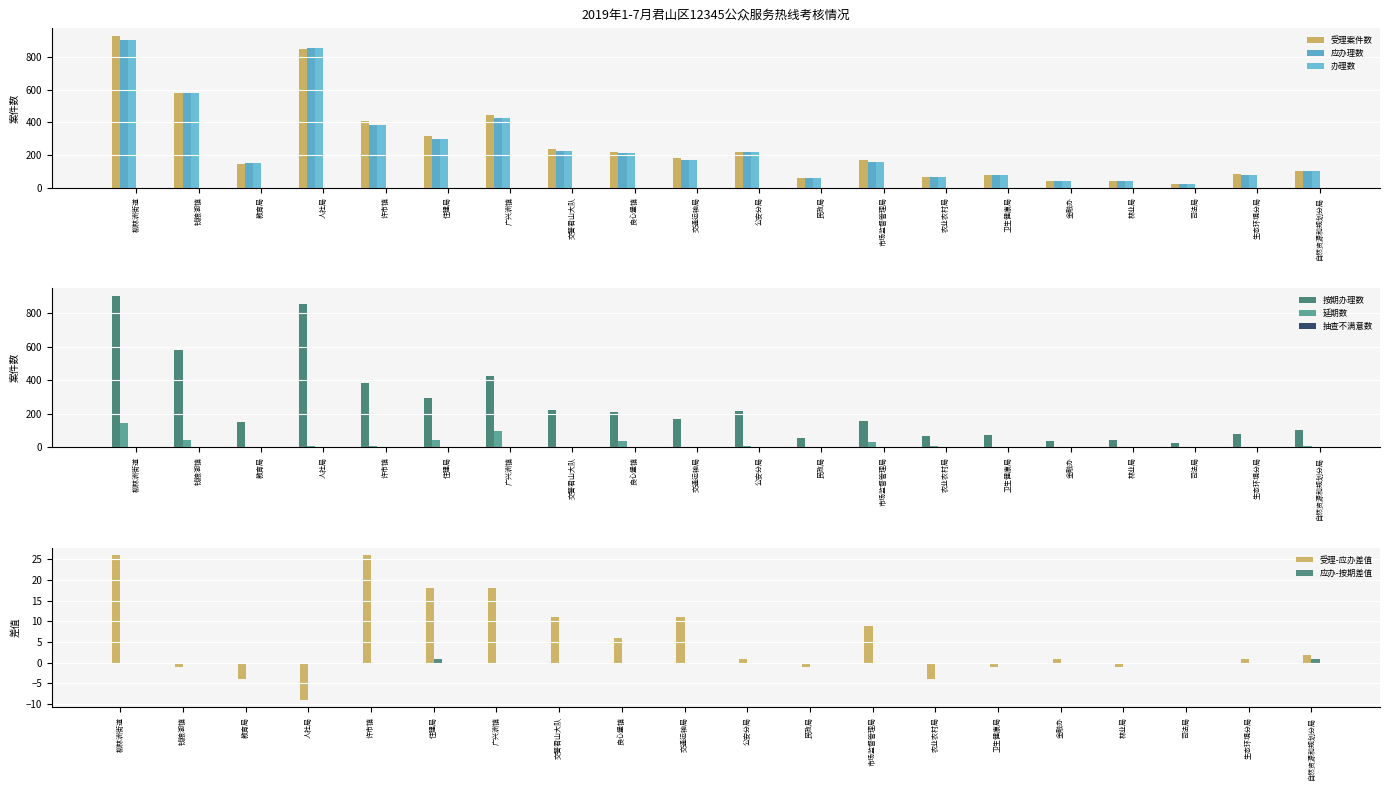

At how many categories does at least one series exceed 592?

2